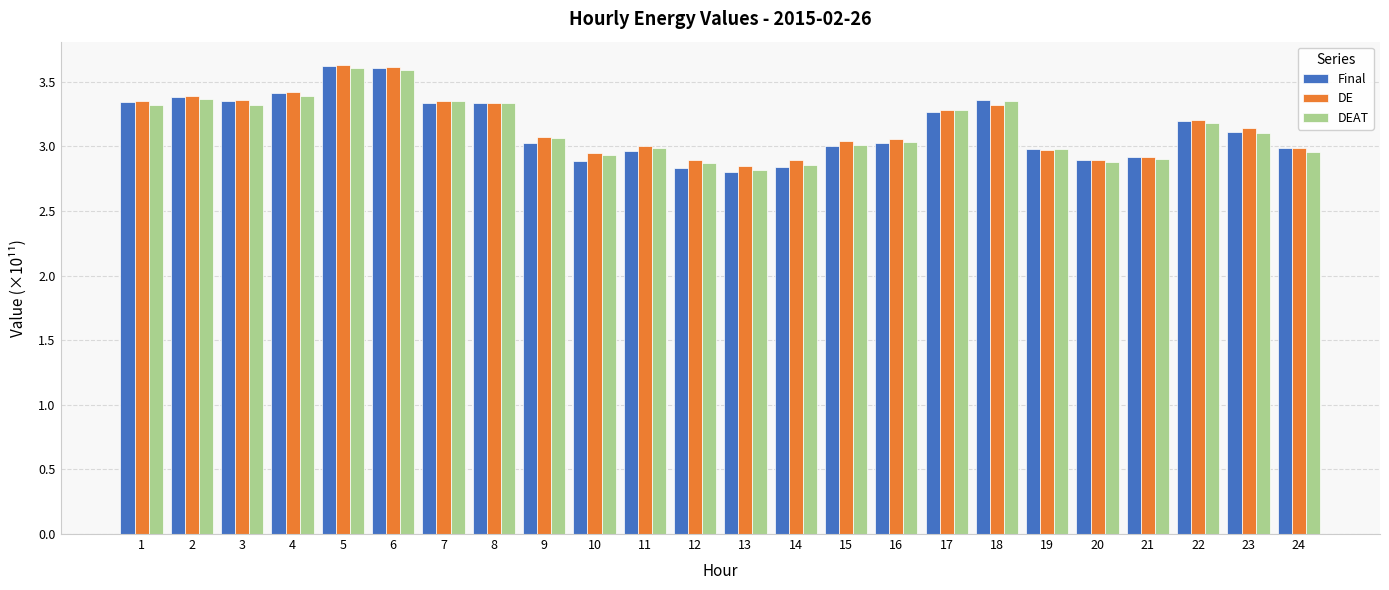

Between 21 and 23, which series saw the biggest shift?

DE